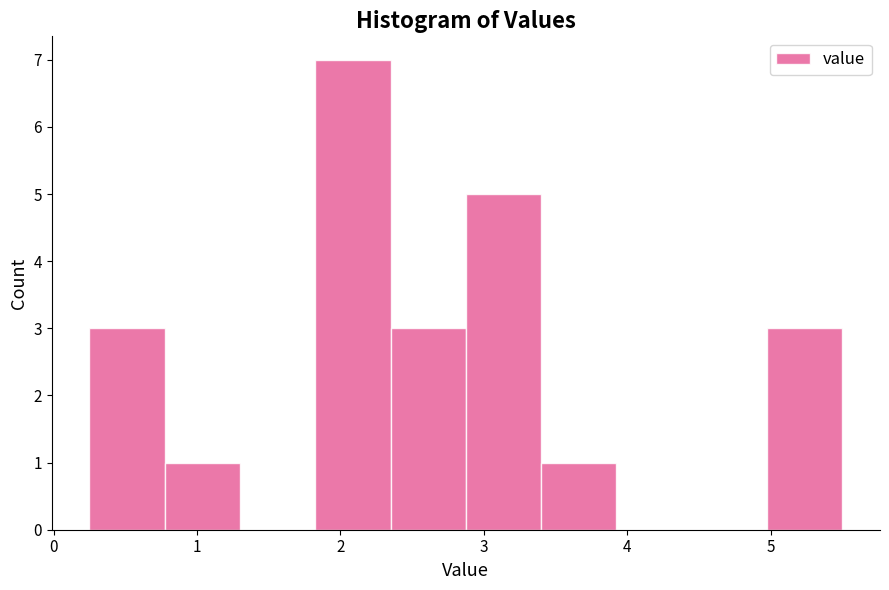

Reading left to right, list every bar in this chart as the range it spans on the x-axis followed by its height. Neither the bar edges nor the heights are printed on the chart, so give them approximately, as read against the axes.

0.3 to 0.8: 3
0.8 to 1.3: 1
1.3 to 1.8: 0
1.8 to 2.4: 7
2.4 to 2.9: 3
2.9 to 3.4: 5
3.4 to 3.9: 1
3.9 to 4.5: 0
4.5 to 5.0: 0
5.0 to 5.5: 3